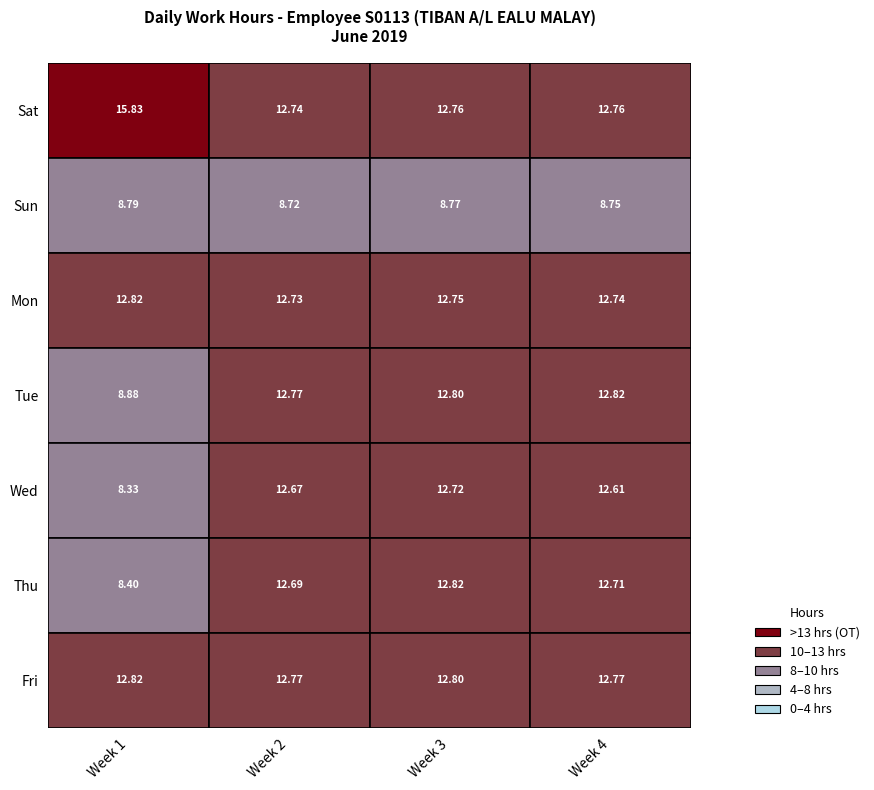

The 4 series shows 3.5 at Sun. True or false?

False